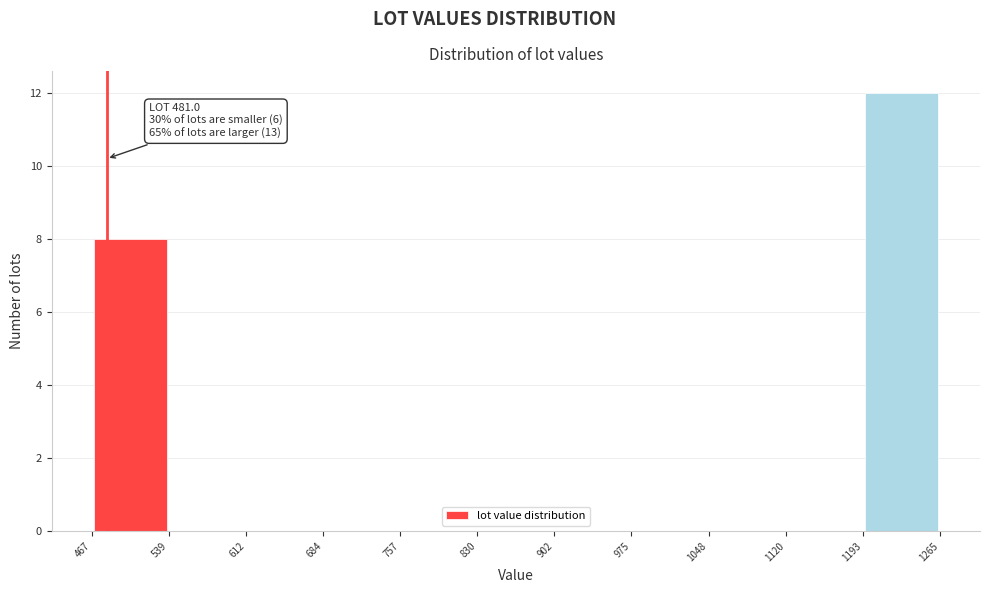

Over which range of the x-axis is the bar tallest?

1193 to 1265